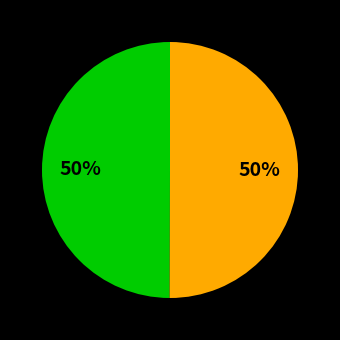

How many slices are in this pie chart?

2